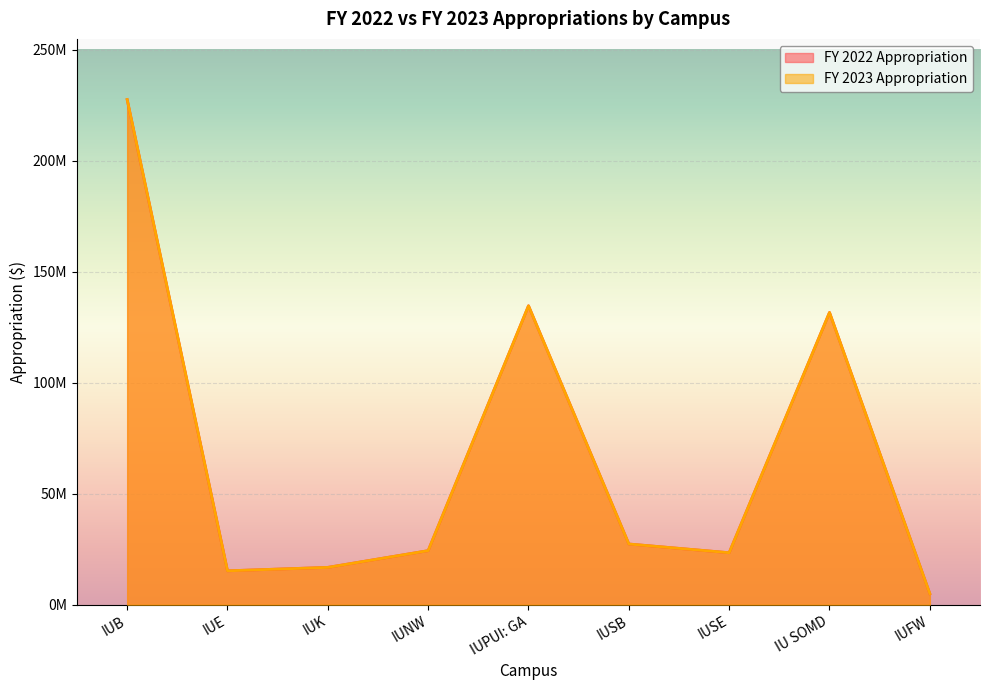

Reading right to left, what are all the values shown in this chart?

FY 2022 Appropriation: 4971250	131690388	23414339	27351769	134698693	24355185	16822200	15272739	227574506
FY 2023 Appropriation: 4971250	131666485	23425062	27354290	134678996	24360488	16819468	15269092	227621913